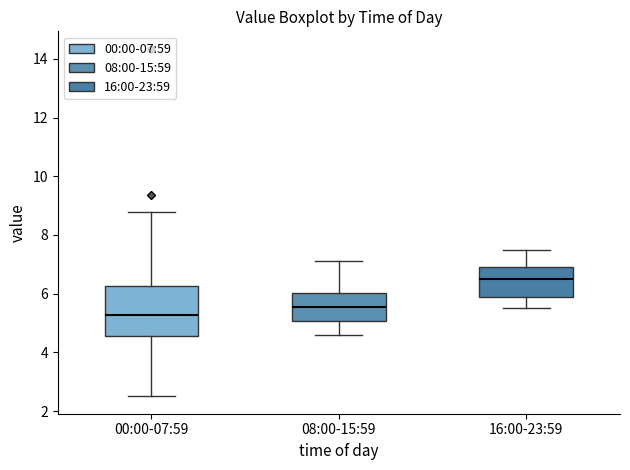

Which box is the tallest, from its lower edge to its upper edge?

00:00-07:59